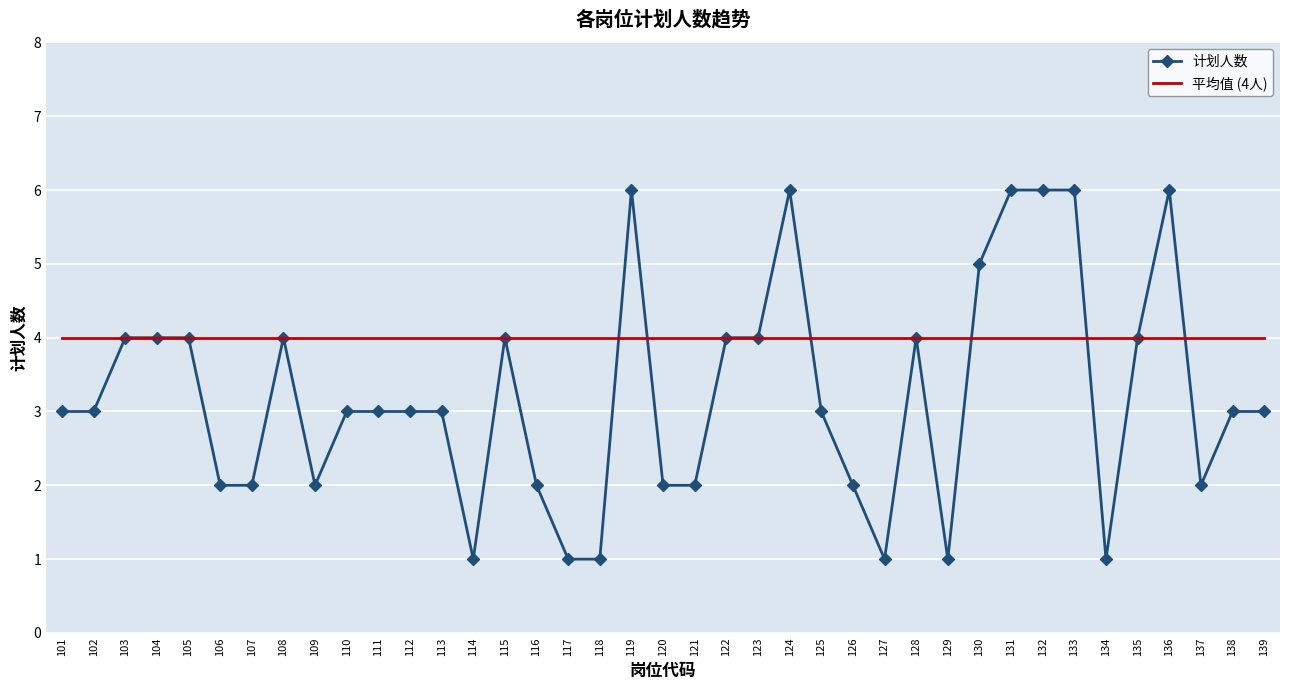

Reading right to left, extract all data points from this chart.

计划人数: 3	3	2	6	4	1	6	6	6	5	1	4	1	2	3	6	4	4	2	2	6	1	1	2	4	1	3	3	3	3	2	4	2	2	4	4	4	3	3
平均值 (4人): 4	4	4	4	4	4	4	4	4	4	4	4	4	4	4	4	4	4	4	4	4	4	4	4	4	4	4	4	4	4	4	4	4	4	4	4	4	4	4